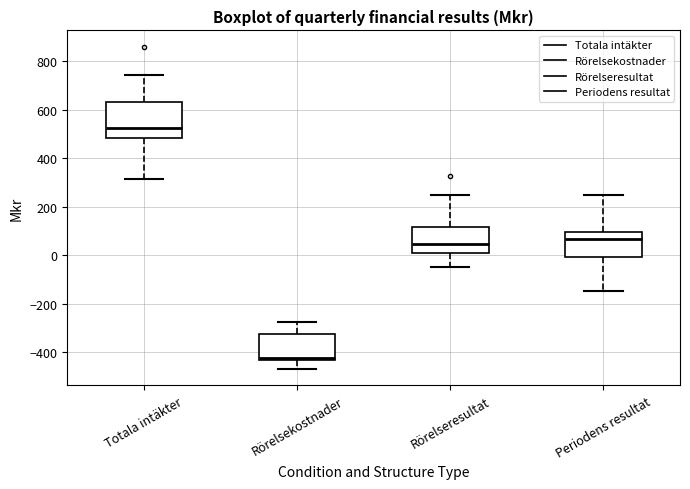

Which box is the tallest, from its lower edge to its upper edge?

Totala intäkter